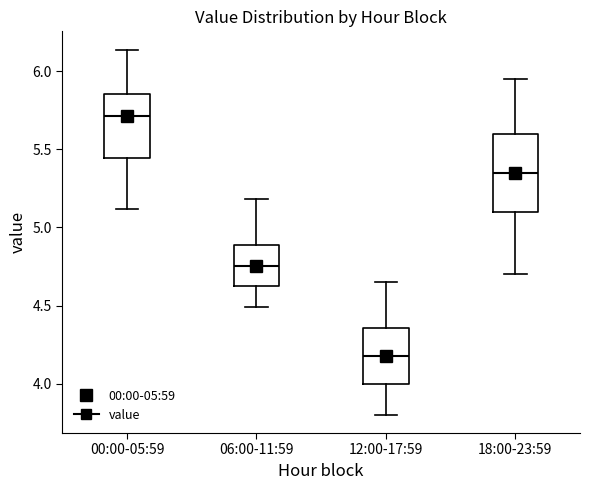

Where is the lower edge of the box for 18:00-23:59 on the y-axis? The values are not printed on the chart, so give them approximately, as read against the axis.

5.10